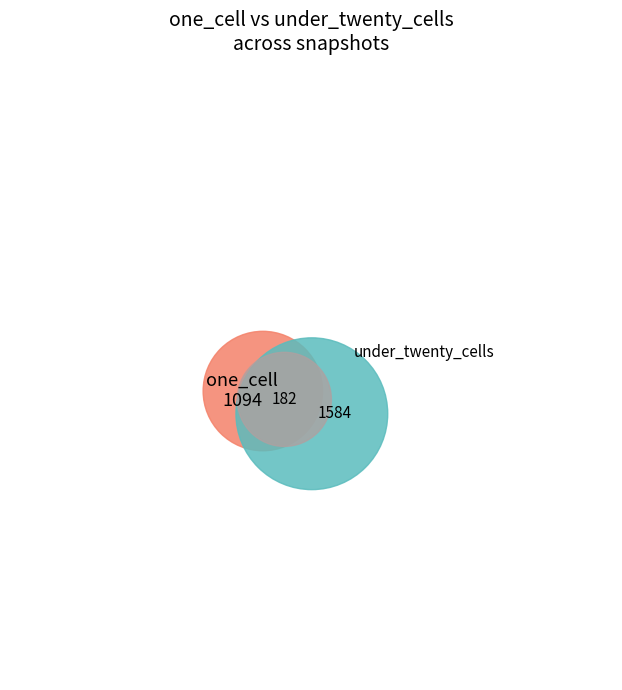

Rank the series by their average value, from lowest to highest.

one_cell, under_twenty_cells